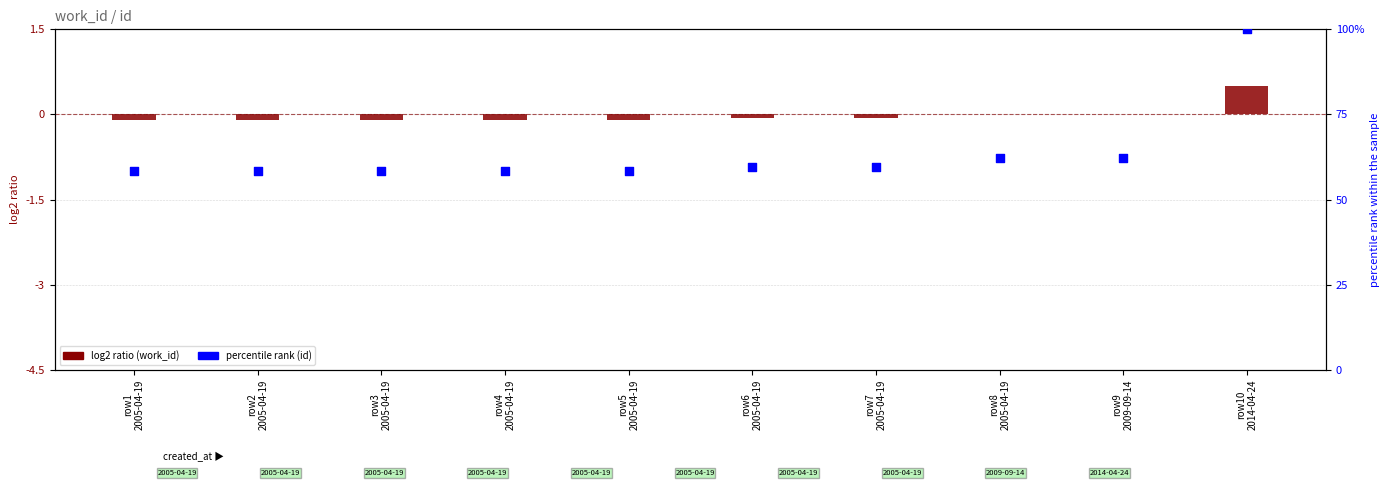

Which series has the largest total across all categories?

percentile rank (id)